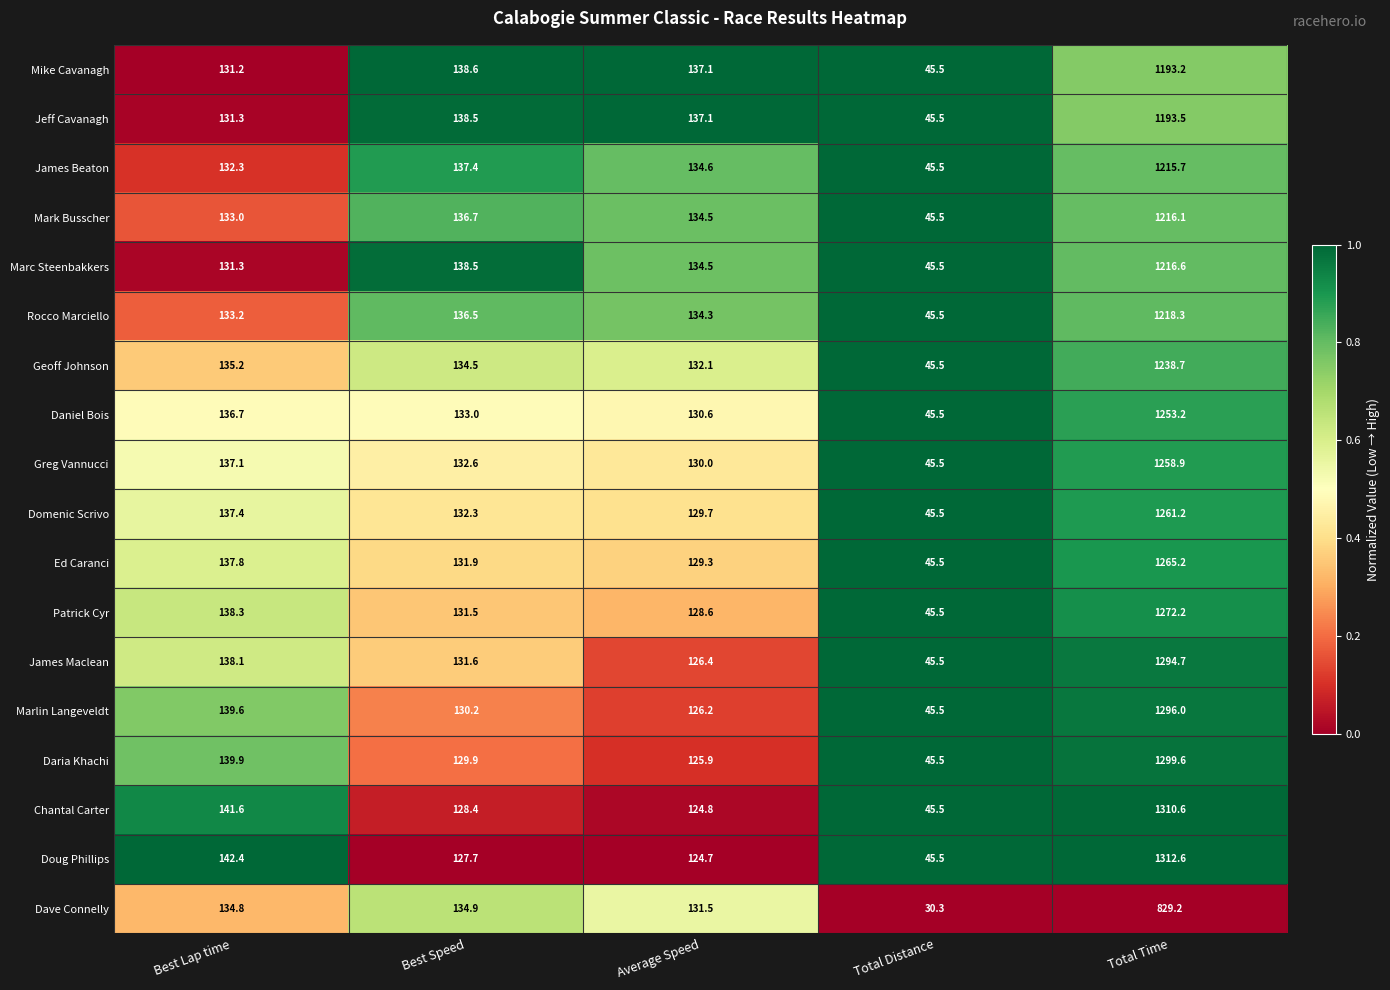

Is the value of Mark Busscher at Total Time greater than the value of Daniel Bois at Best Speed?

Yes